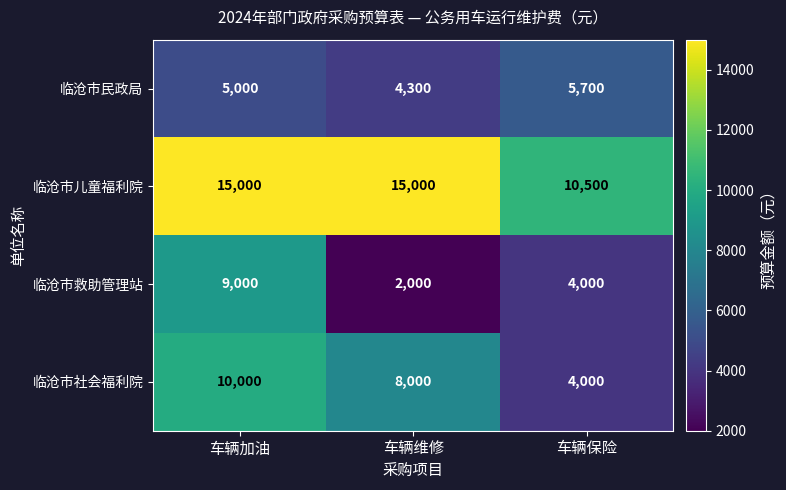

What is the spread (max minus min) of values at 车辆维修?

13000